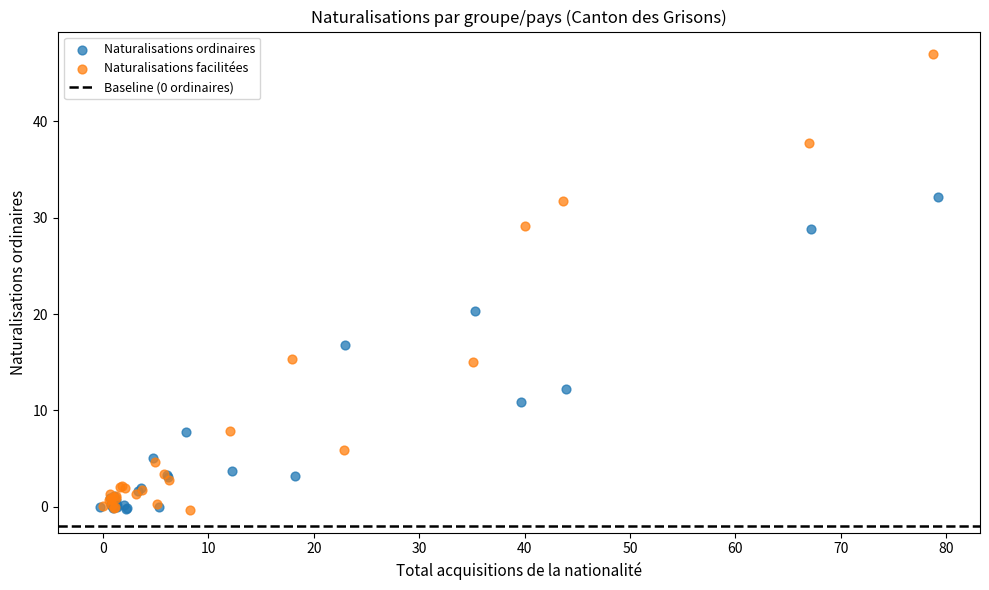

Which series reaches the maximum Y coordinate?

Naturalisations facilitées